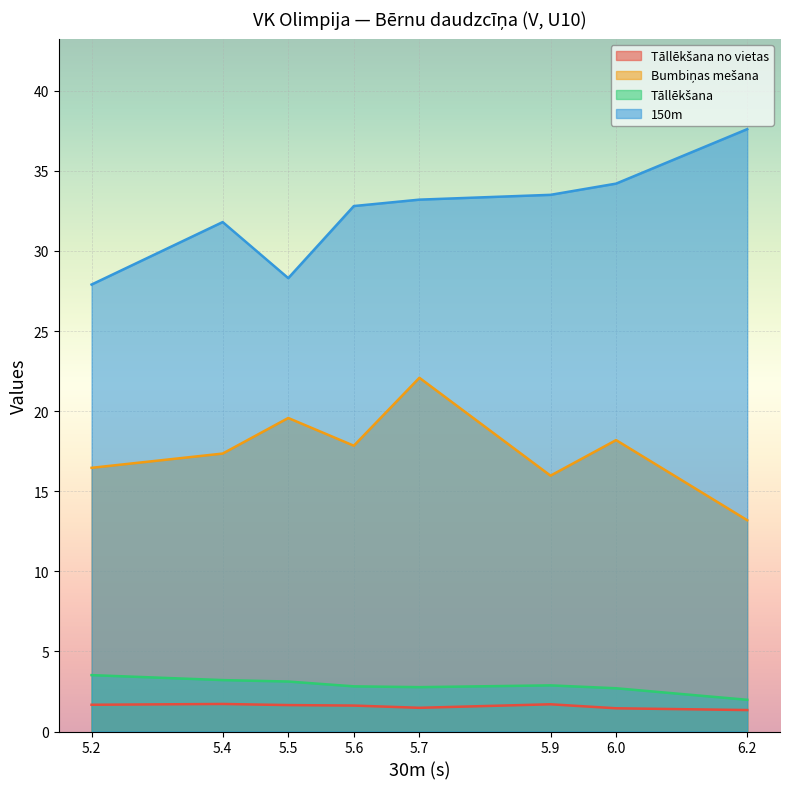

How many categories are shown in the chart?

8